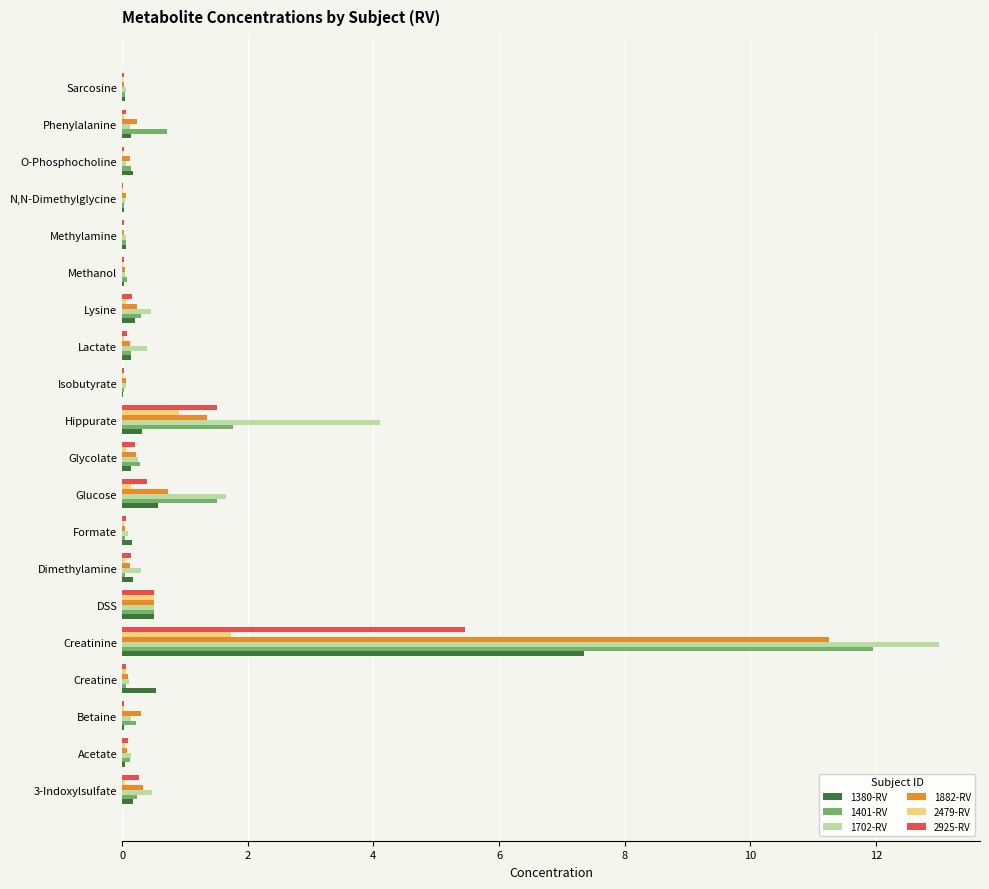

What is the maximum value shown in the chart?

13.0